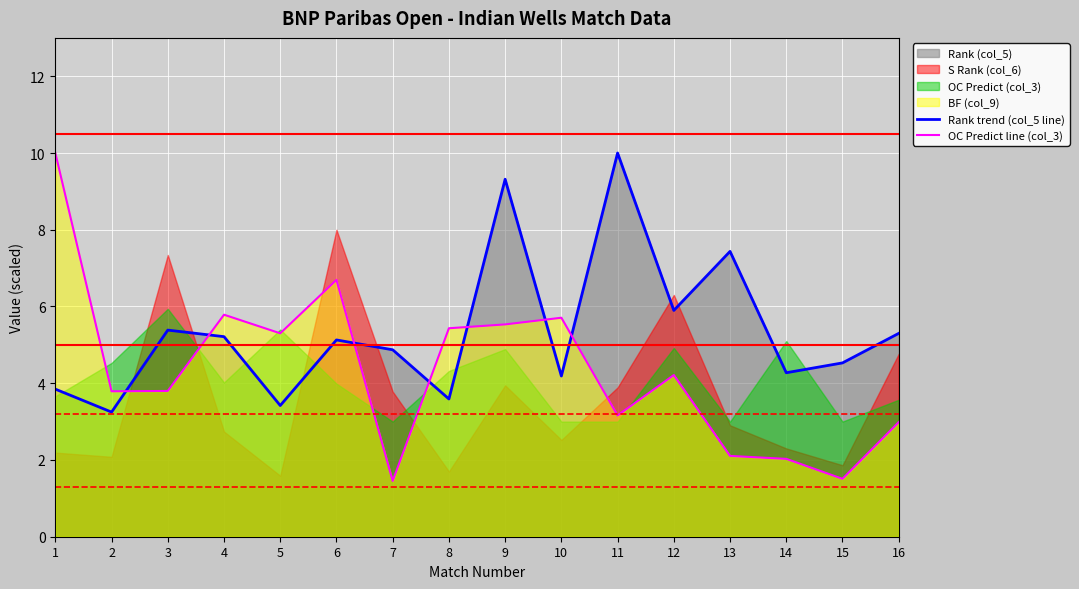

Reading left to right, transcribe all the data shown in this chart.

Rank trend (col_5 line): 3.8	3.2	5.4	5.2	3.4	5.1	4.9	3.6	9.3	4.2	10.0	5.9	7.4	4.3	4.5	5.3
OC Predict line (col_3): 10.0	3.8	3.8	5.8	5.3	6.7	1.5	5.4	5.5	5.7	3.2	4.2	2.1	2.0	1.5	3.0